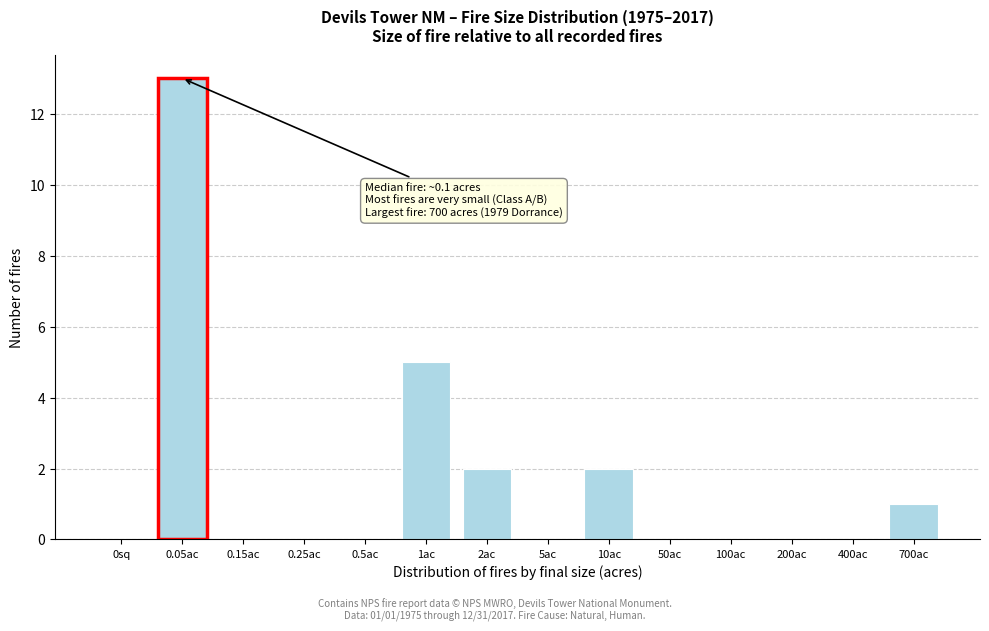

Reading left to right, list all the values displayed in this chart.

0sq=0	0.05ac=13	0.15ac=0	0.25ac=0	0.5ac=0	1ac=5	2ac=2	5ac=0	10ac=2	50ac=0	100ac=0	200ac=0	400ac=0	700ac=1